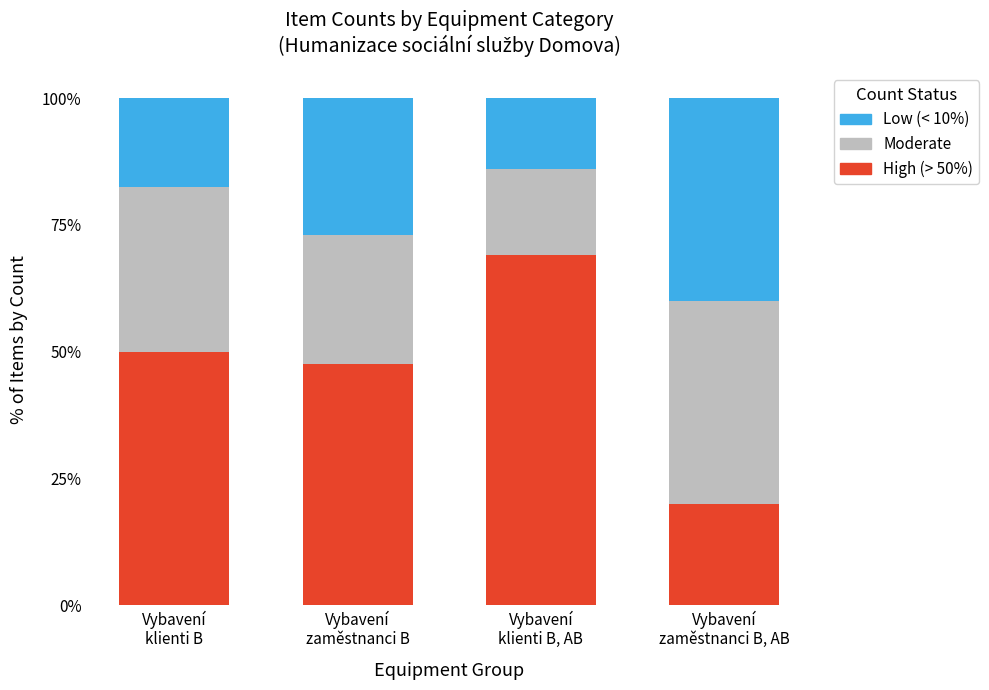

What is the difference between the maximum and minimum values in the High (> 50%) series?

49.2